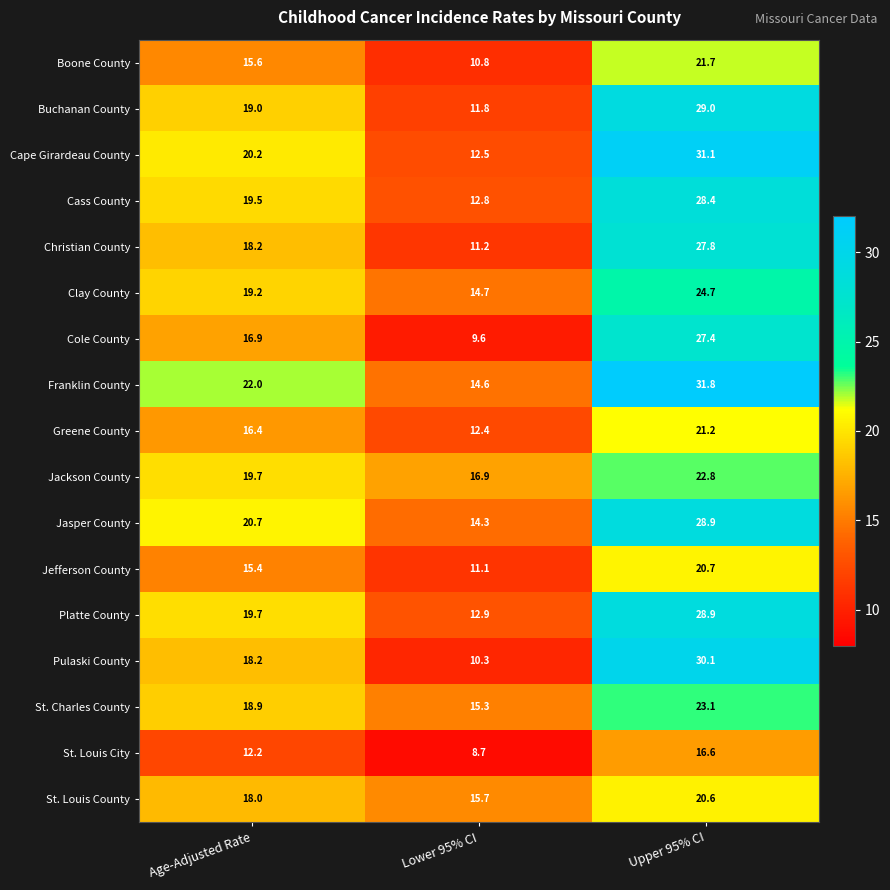

Read the St. Louis County value at Lower 95% CI.

15.7